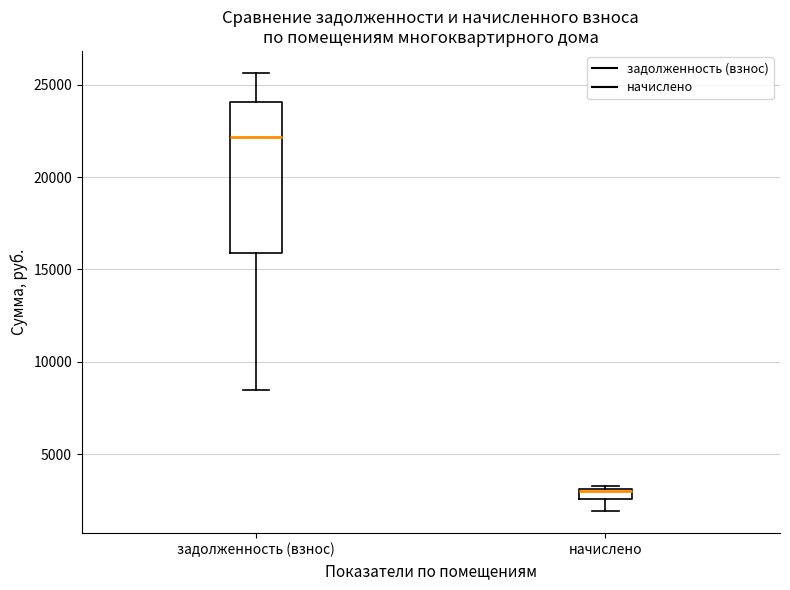

Where does the upper whisker of the box for задолженность (взнос) end on the y-axis? The values are not printed on the chart, so give them approximately, as read against the axis.

25500